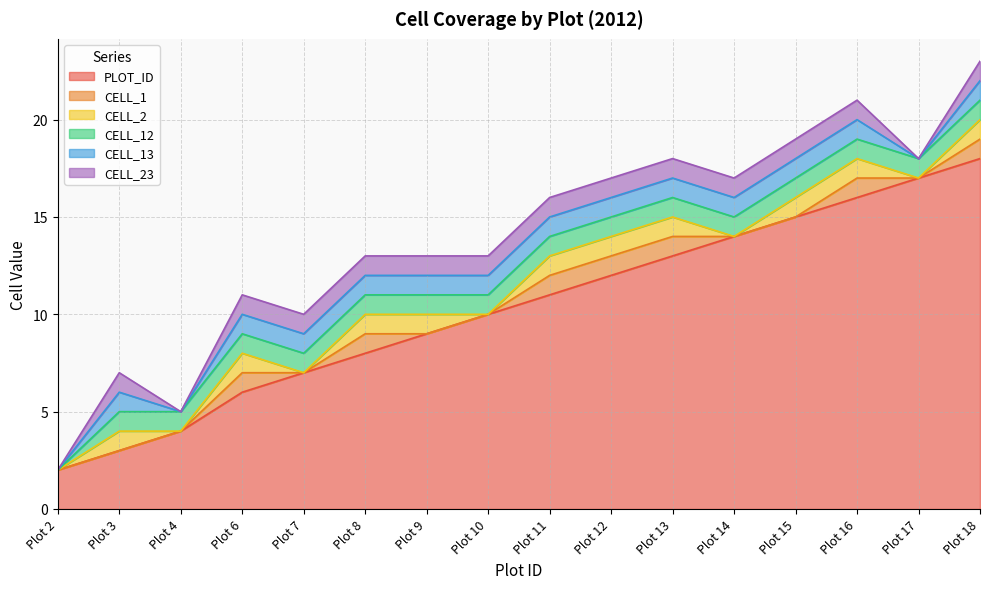

What is the value of the PLOT_ID point at the 14th from the left?

16